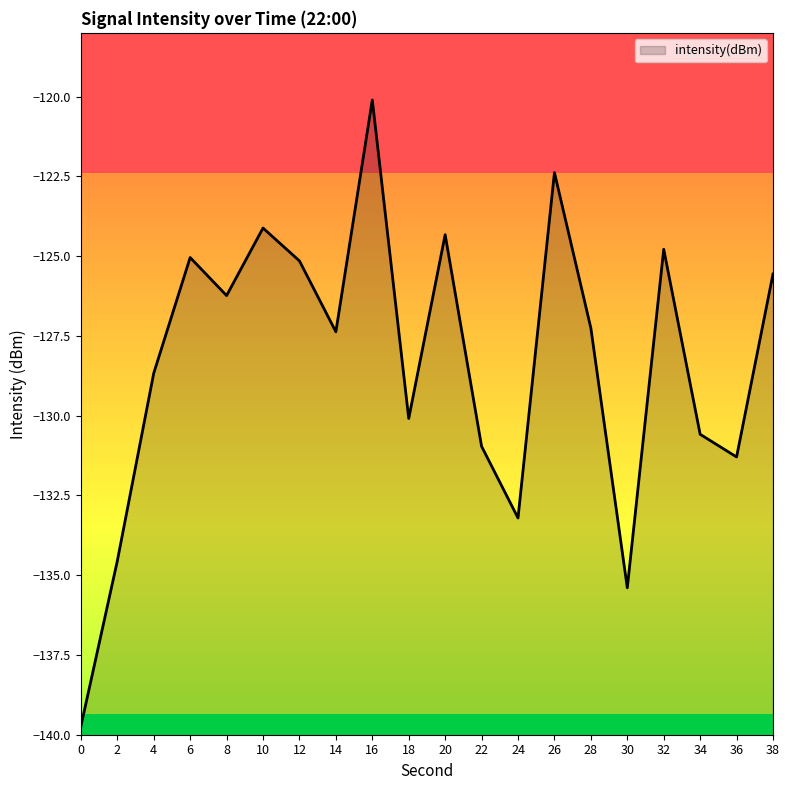

Where does the data first go above -127?

6